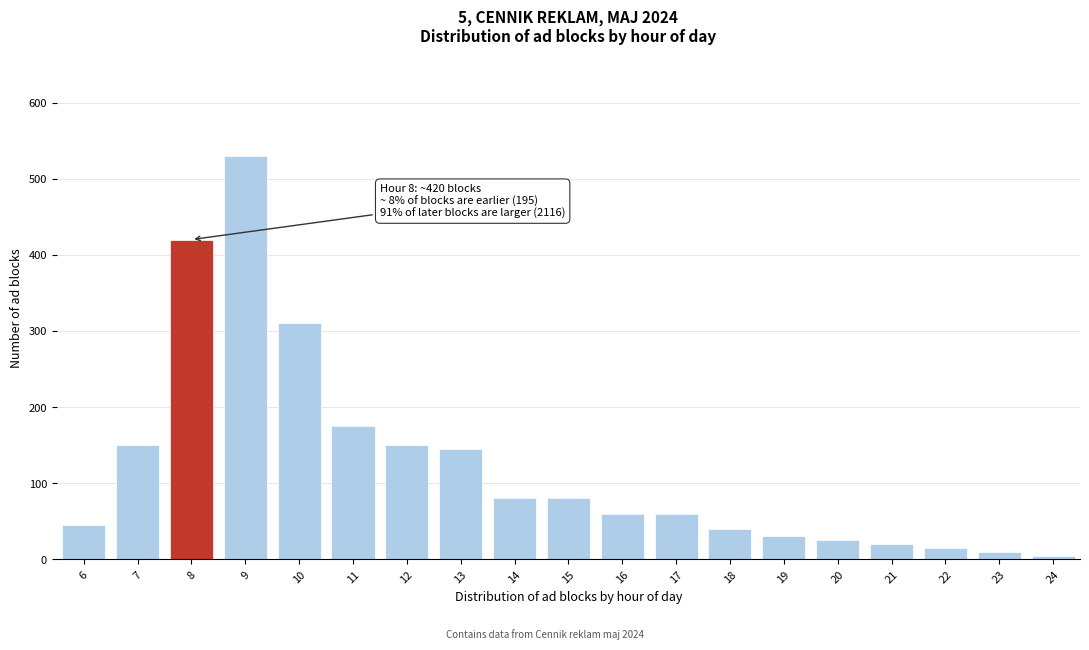

Reading left to right, what are all the values shown in this chart?

6=45	7=150	8=420	9=530	10=310	11=175	12=150	13=145	14=80	15=80	16=60	17=60	18=40	19=30	20=25	21=20	22=15	23=10	24=5